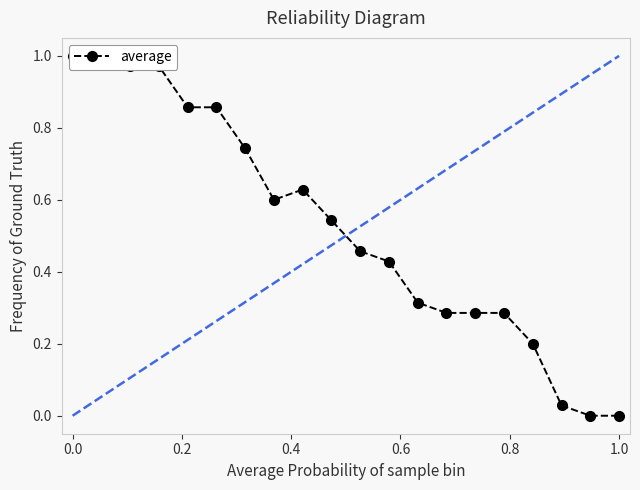

Reading right to left, list all the values displayed in this chart.

0.0	0.0	0.0	0.2	0.3	0.3	0.3	0.3	0.4	0.5	0.5	0.6	0.6	0.7	0.9	0.9	1.0	1.0	1.0	1.0